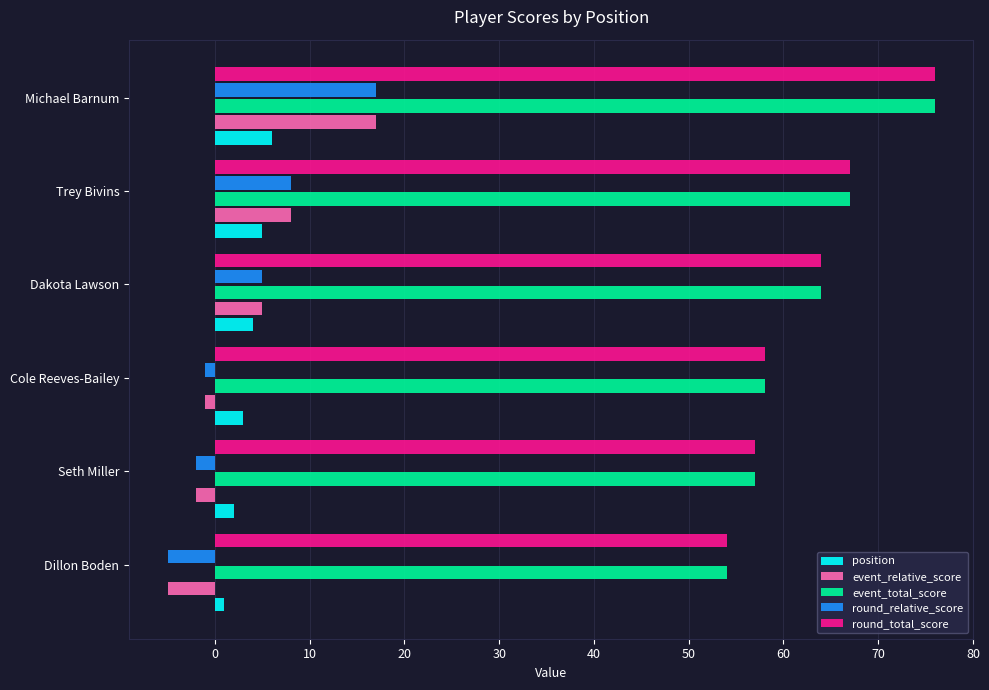

The value of round_relative_score at Michael Barnum is 17. True or false?

True